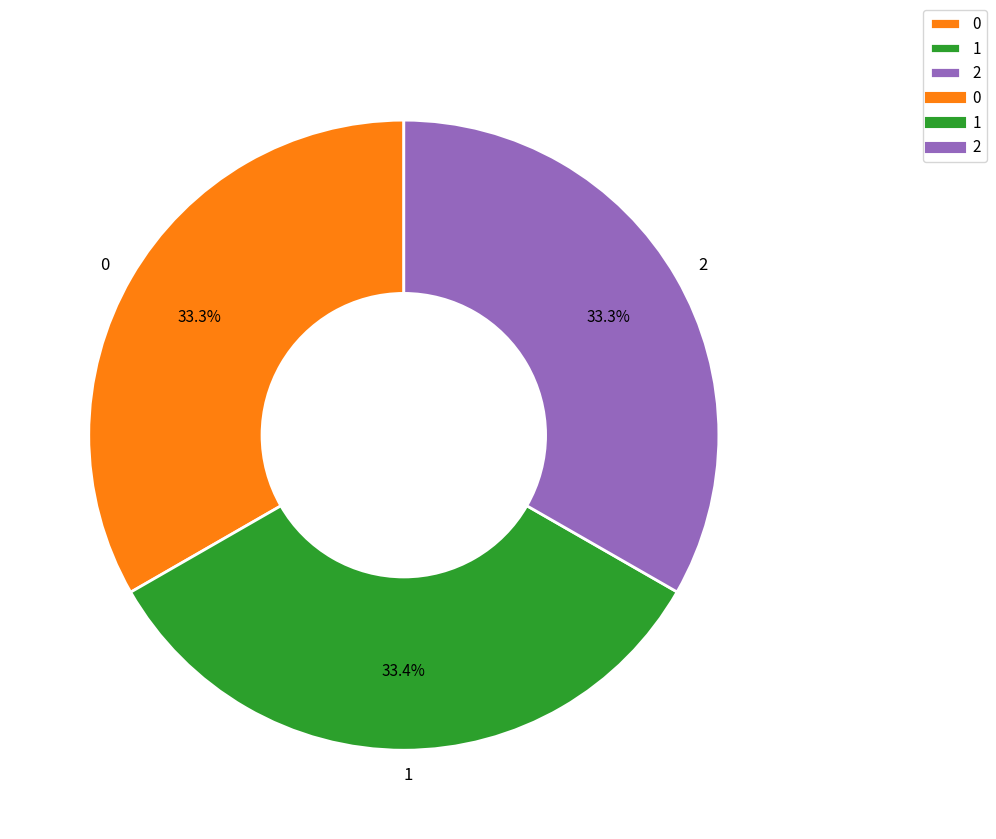

Does 0 account for over 50% of the chart?

No